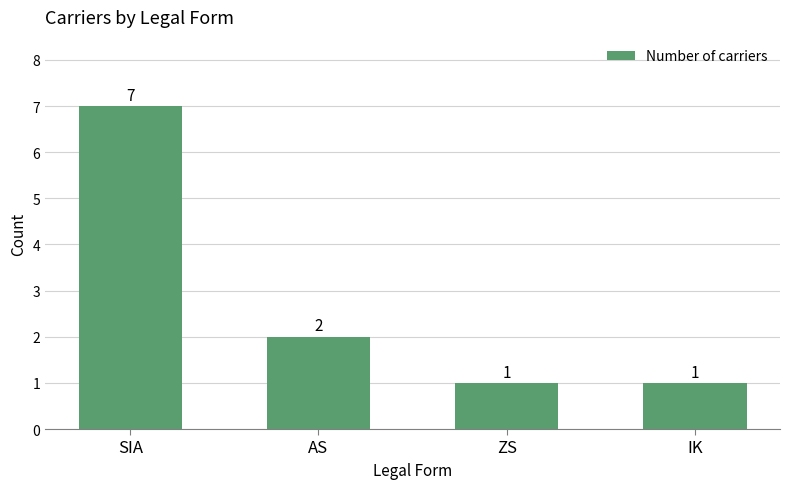

What is the value of the 3rd bar from the left?

1